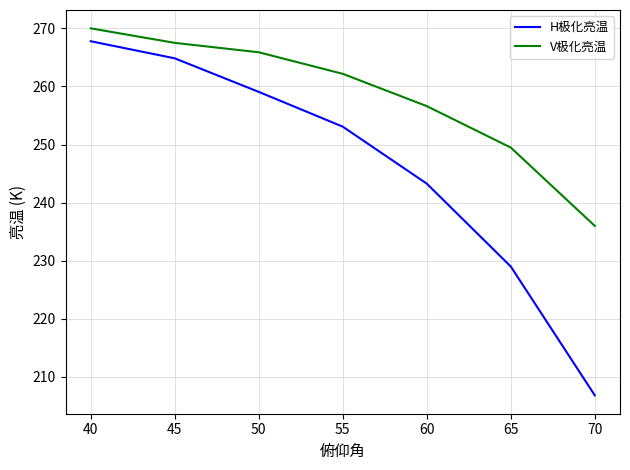

What is the difference between the maximum and minimum values in the V极化亮温 series?

34.0